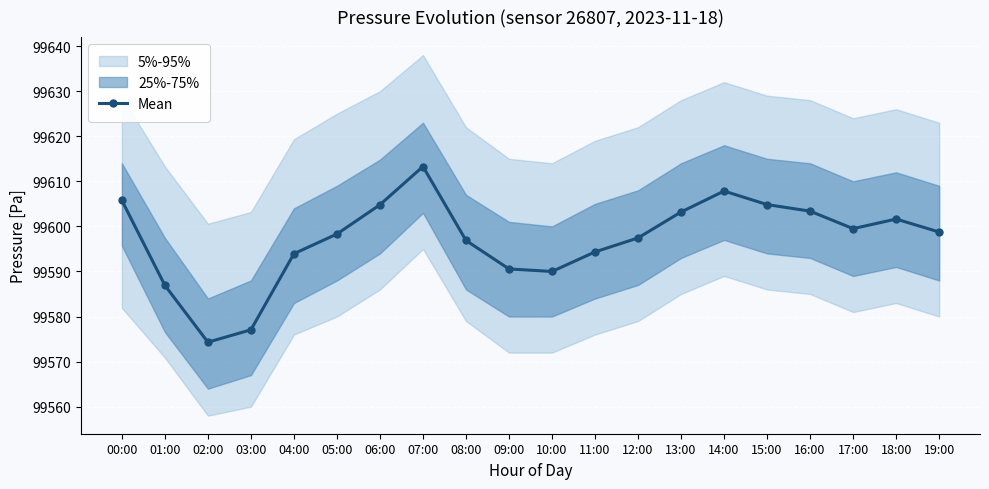

What value does the data have at 02:00?

99574.3